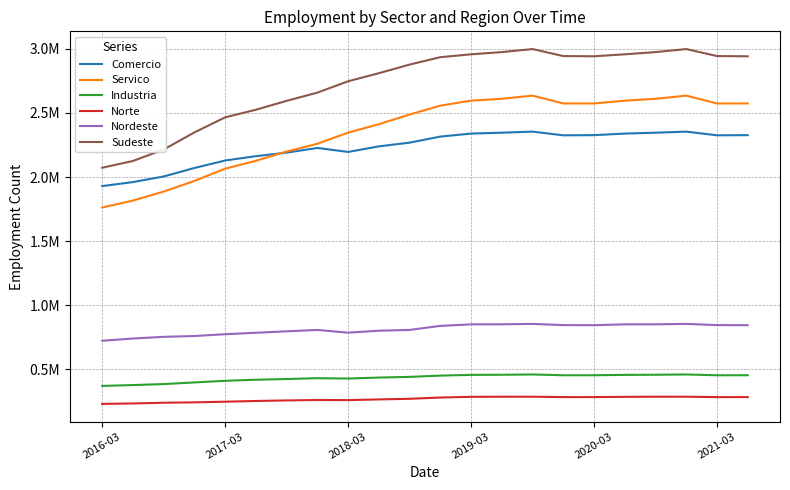

Rank the series by their maximum value, from lowest to highest.

Norte, Industria, Nordeste, Comercio, Servico, Sudeste